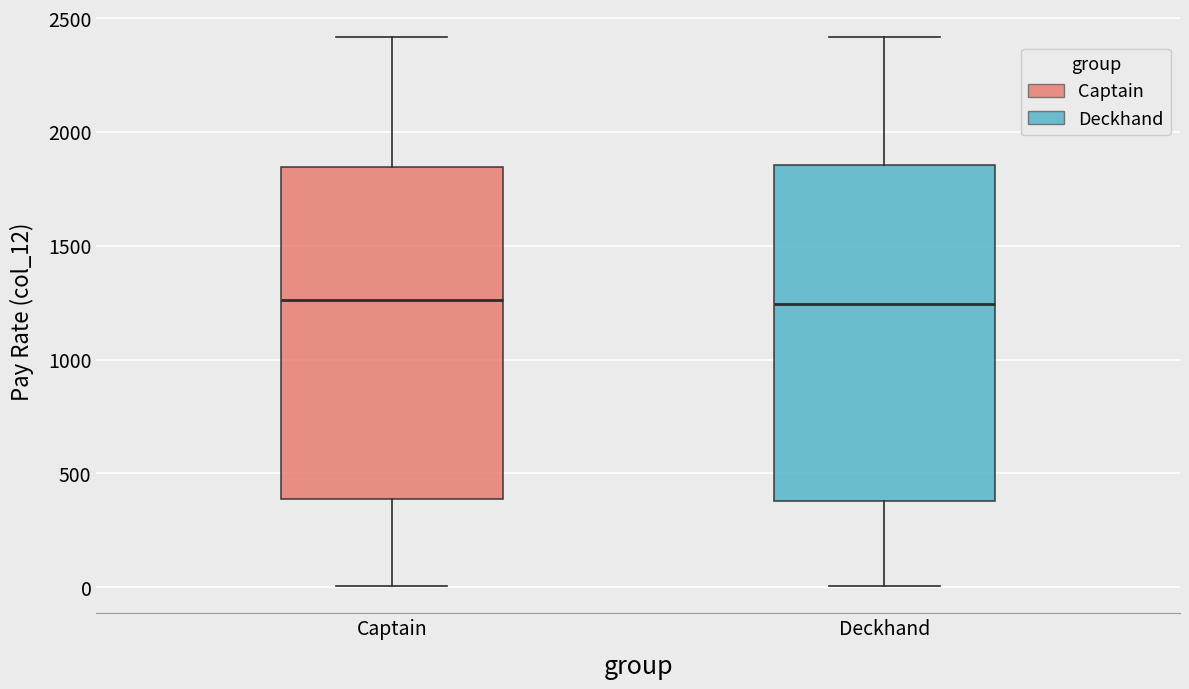

Where is the upper edge of the box for Captain on the y-axis? The values are not printed on the chart, so give them approximately, as read against the axis.

1850